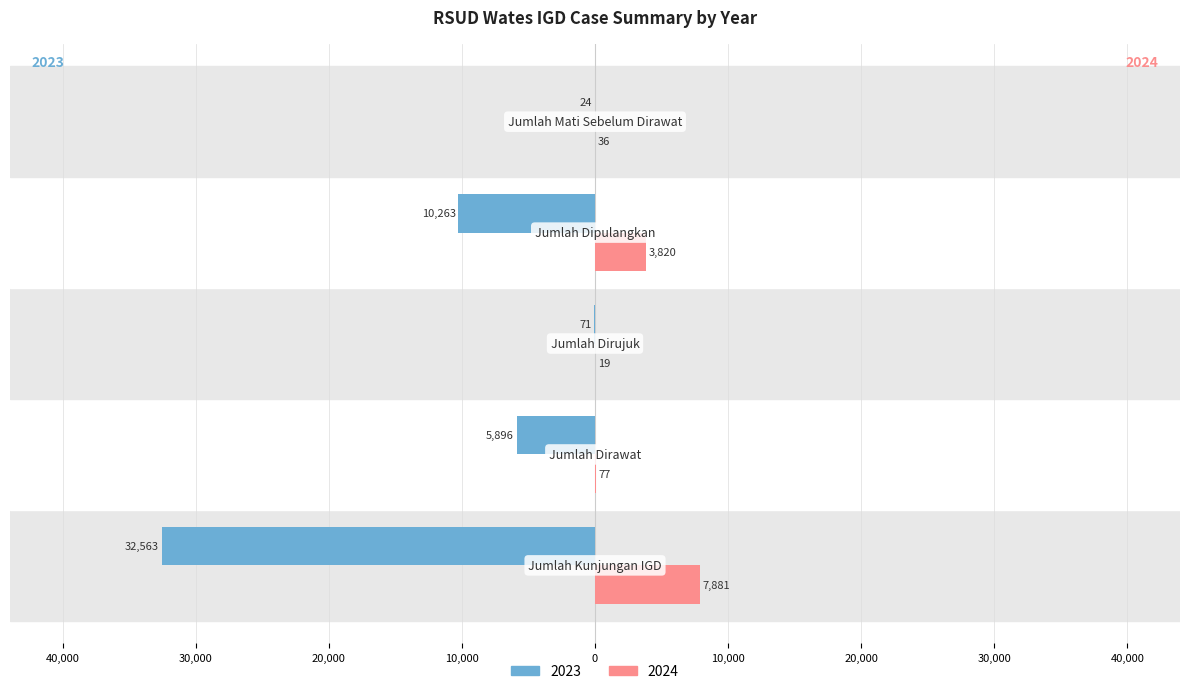

What are all the series names shown in the legend?

2023, 2024